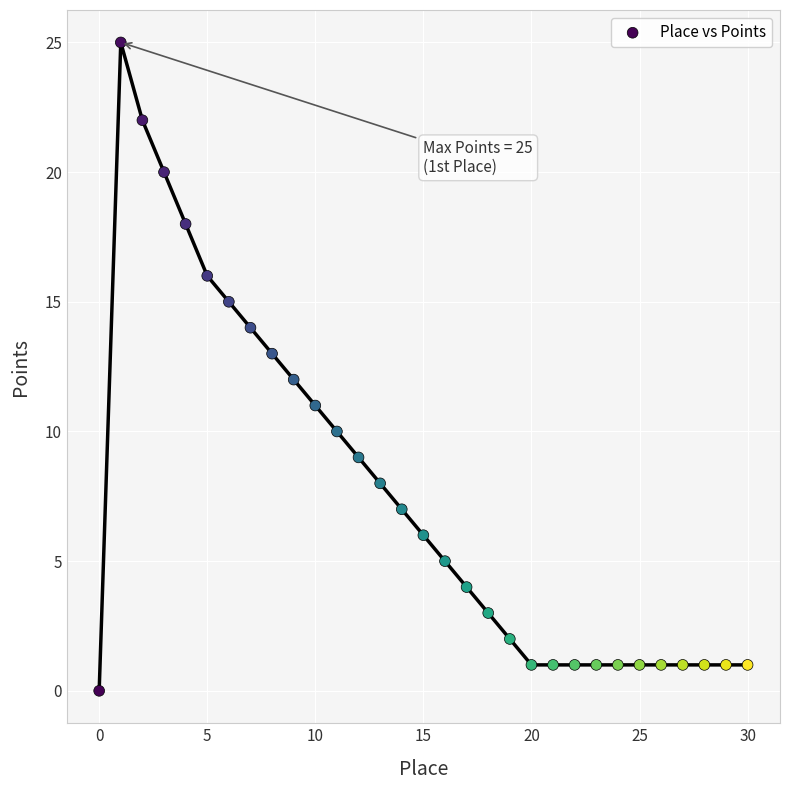

What is the range of Y values (max minus min)?

25